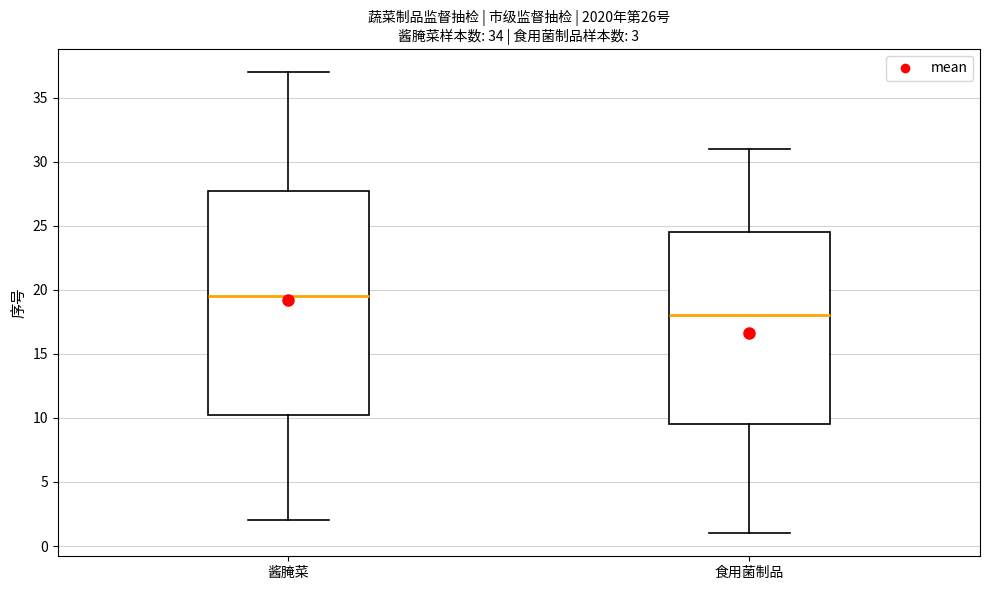

Which box has the highest median line?

酱腌菜